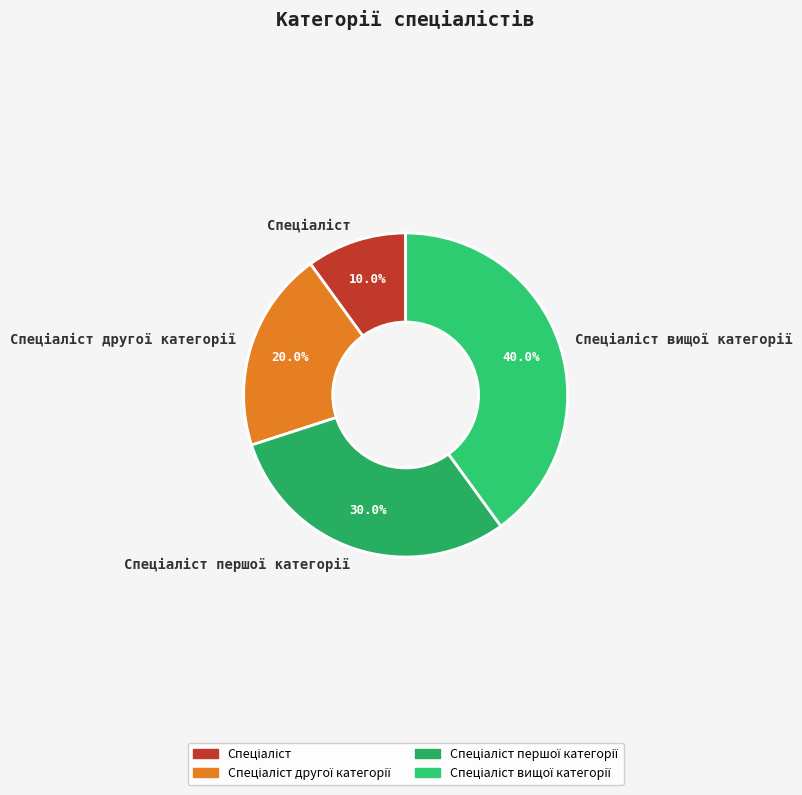

Does any single category account for the majority?

No